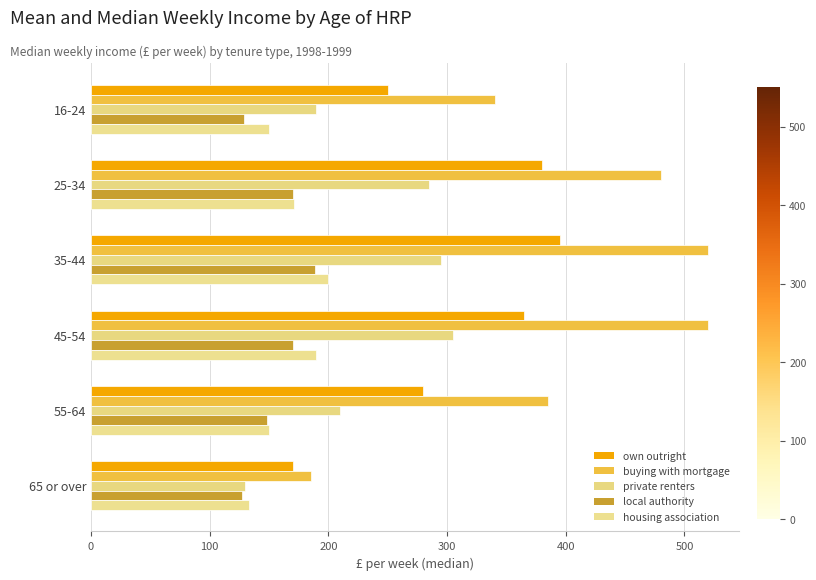

What is the sum of all private renters values?

1415